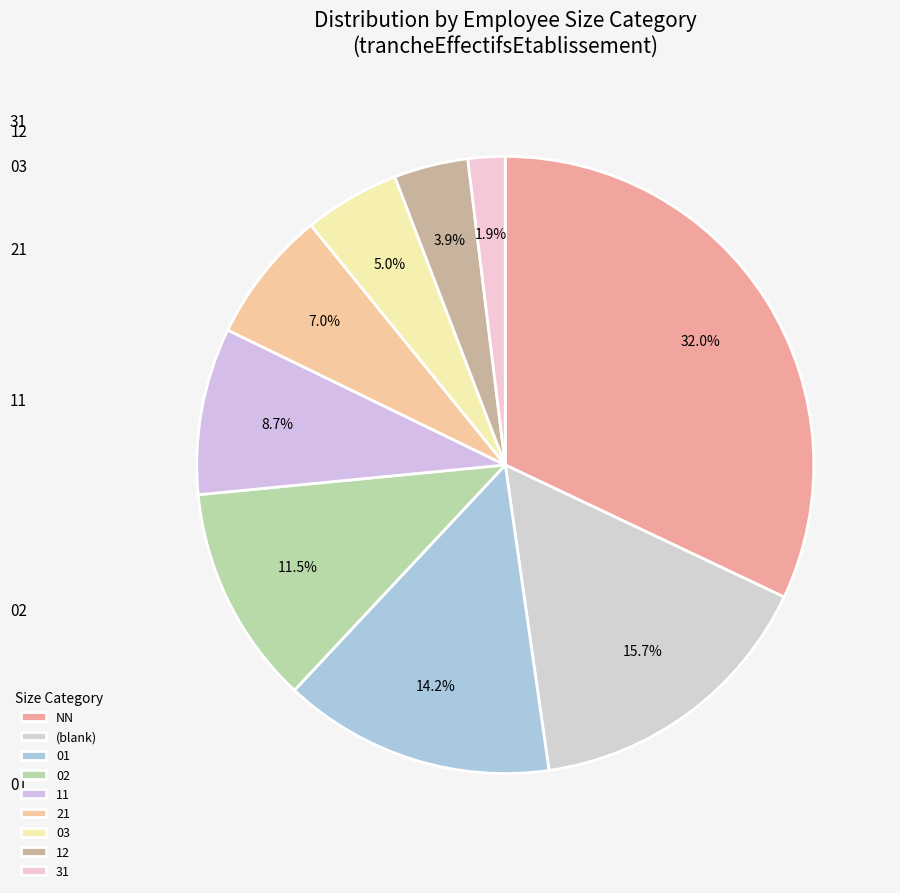

What percentage is NOT represented by 01?

85.8%